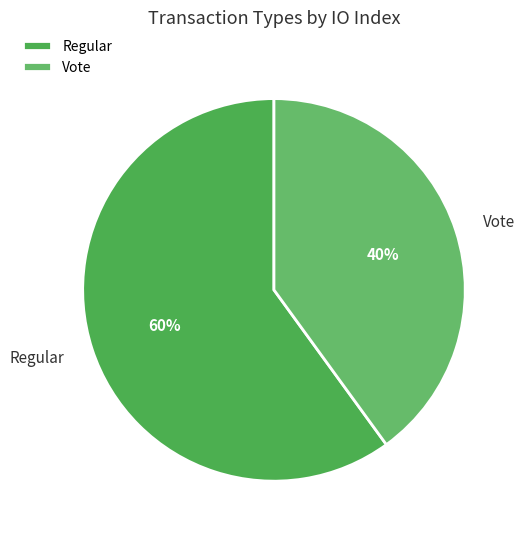

How many segments does this pie chart have?

2